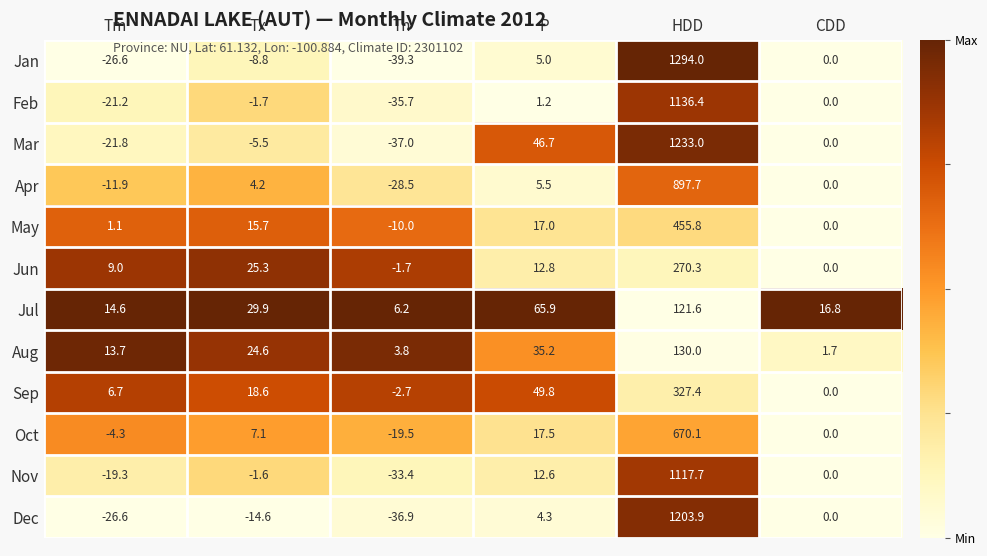

What is the difference between the highest and lowest values at Tm?

41.2